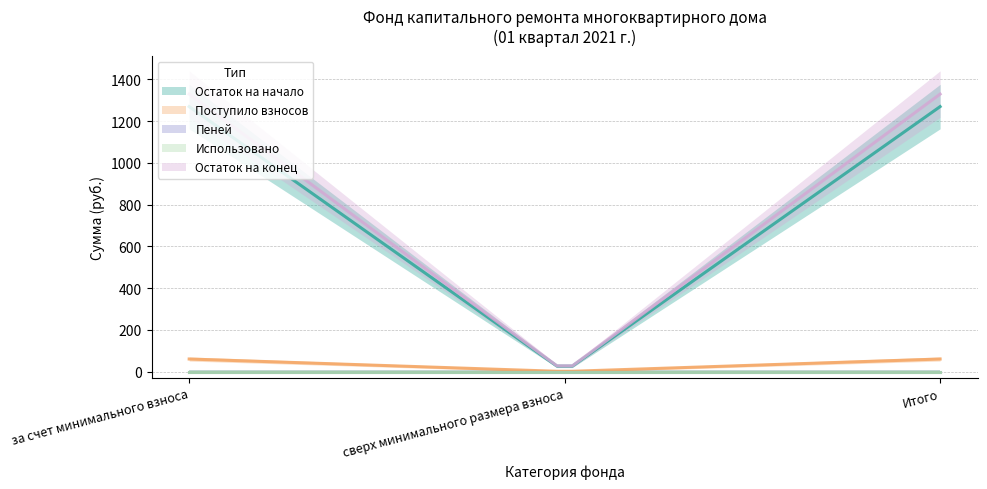

Which series has the widest spread of values?

Остаток на конец